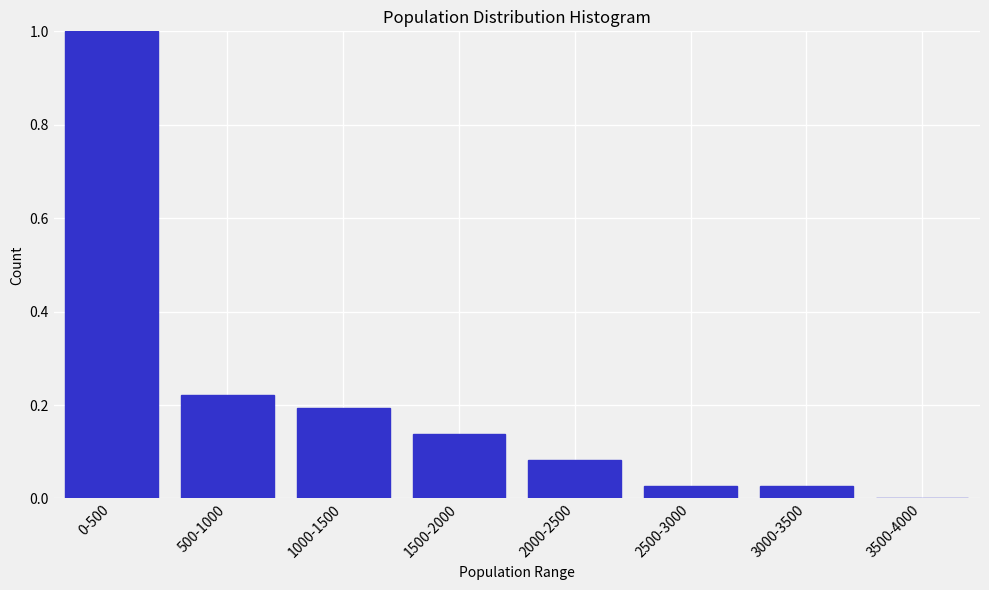

Which has a higher value, 3500-4000 or 1500-2000?

1500-2000